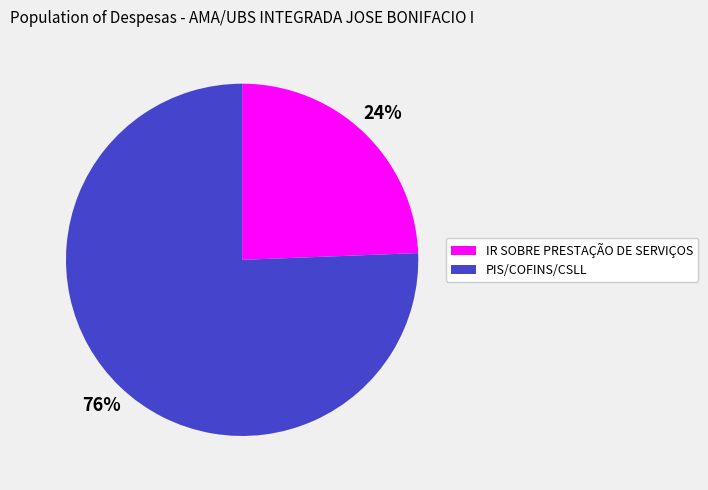

Does PIS/COFINS/CSLL represent more than half of the total?

Yes